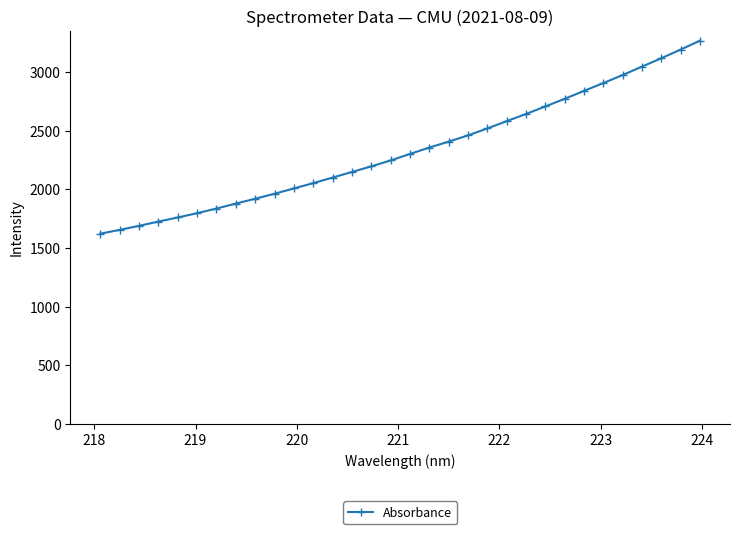

What is the maximum value shown in the chart?

3266.5